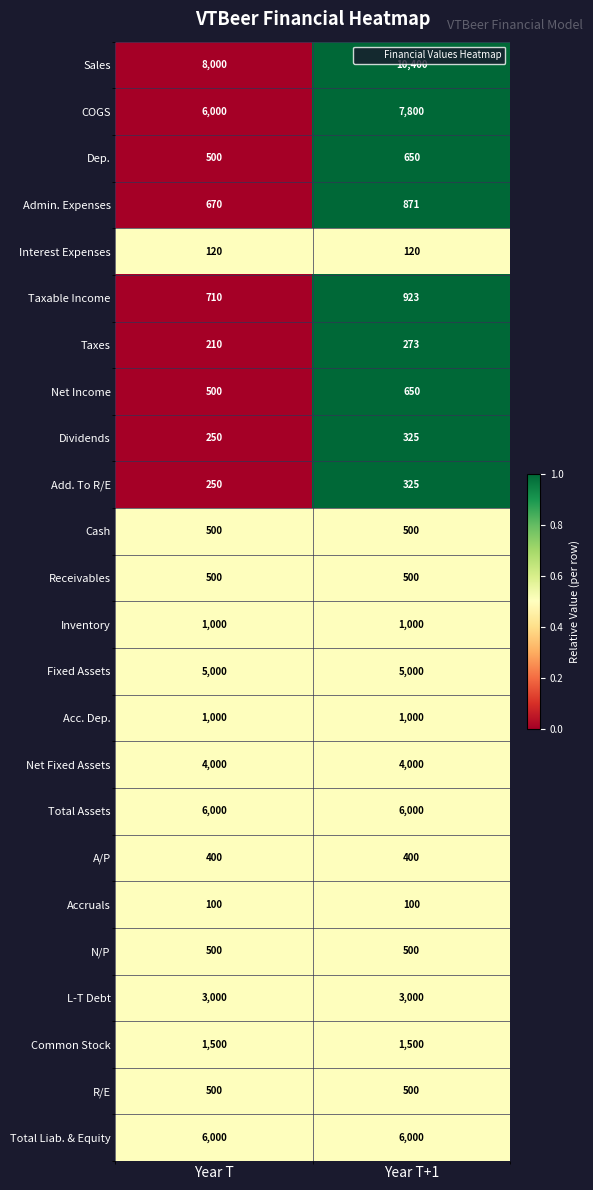

The Acc. Dep. series shows 1578 at Year T. True or false?

False